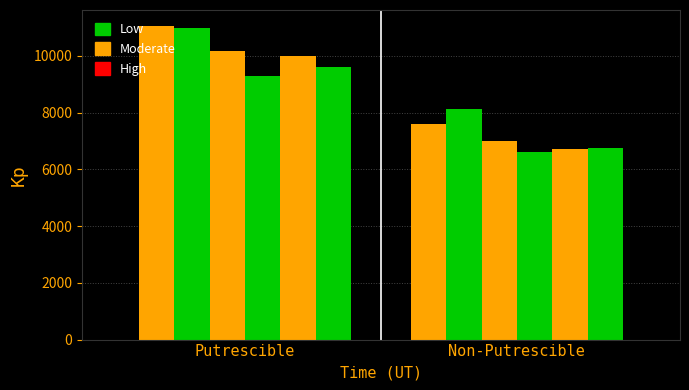

Are the bars horizontal?

No